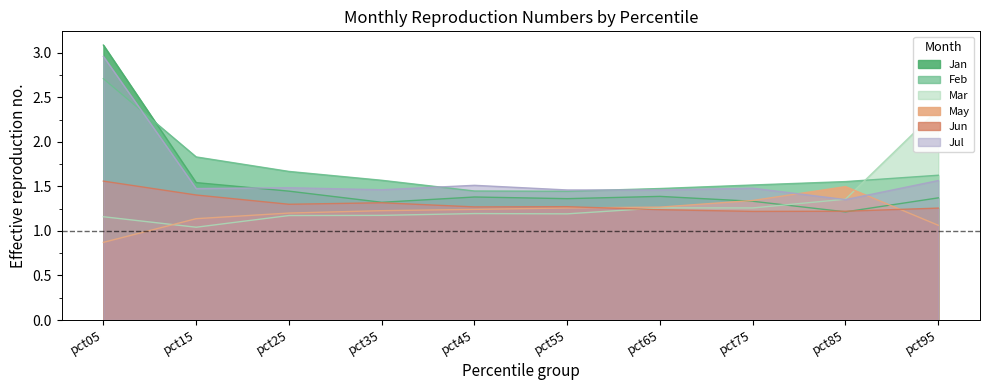

What is the minimum value shown in the chart?

0.9